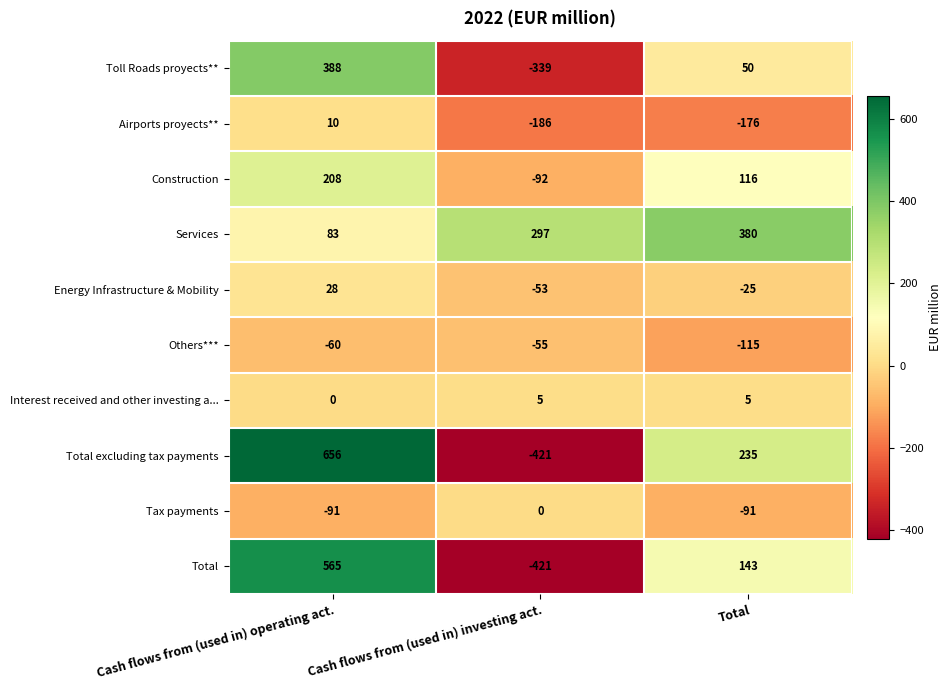

How many values in the Construction series are below 116?

1